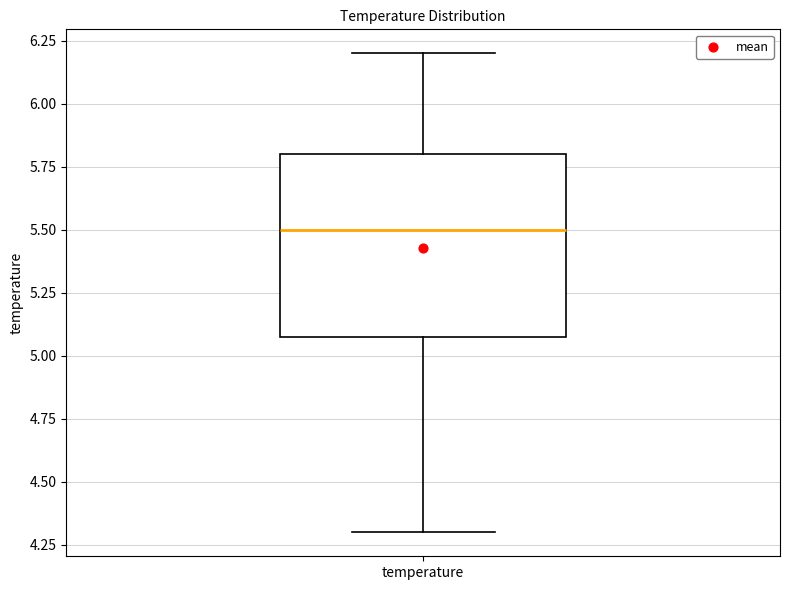

Where is the upper edge of the box for temperature on the y-axis? The values are not printed on the chart, so give them approximately, as read against the axis.

5.8